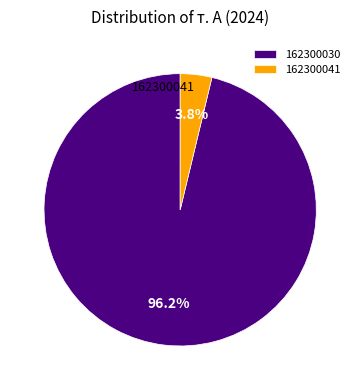

Which slice is the largest?

162300030